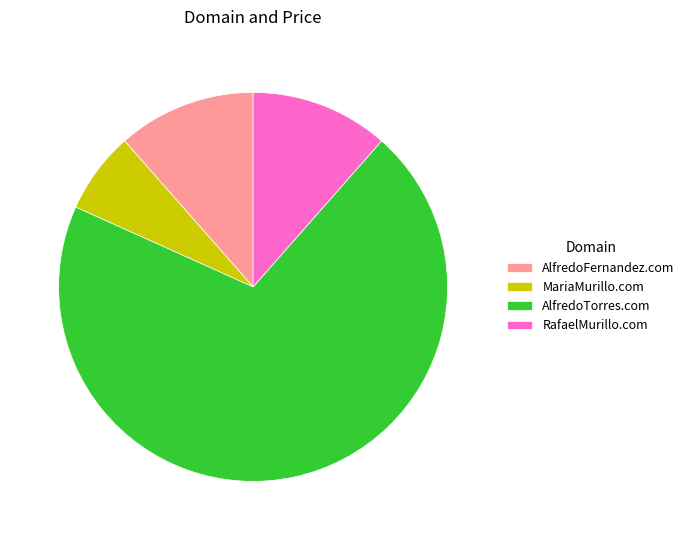

Do MariaMurillo.com and RafaelMurillo.com together represent more than half of the pie?

No